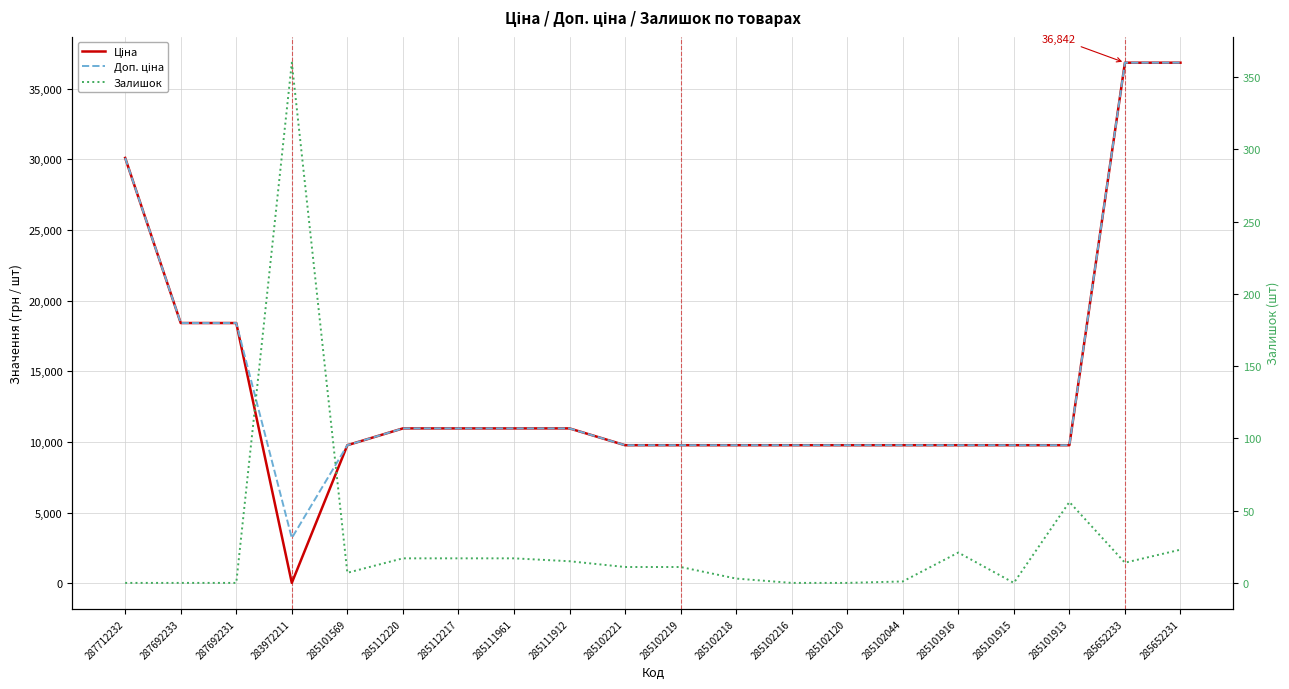

True or false: Доп. ціна has more than 0 points higher than both neighbors.

False